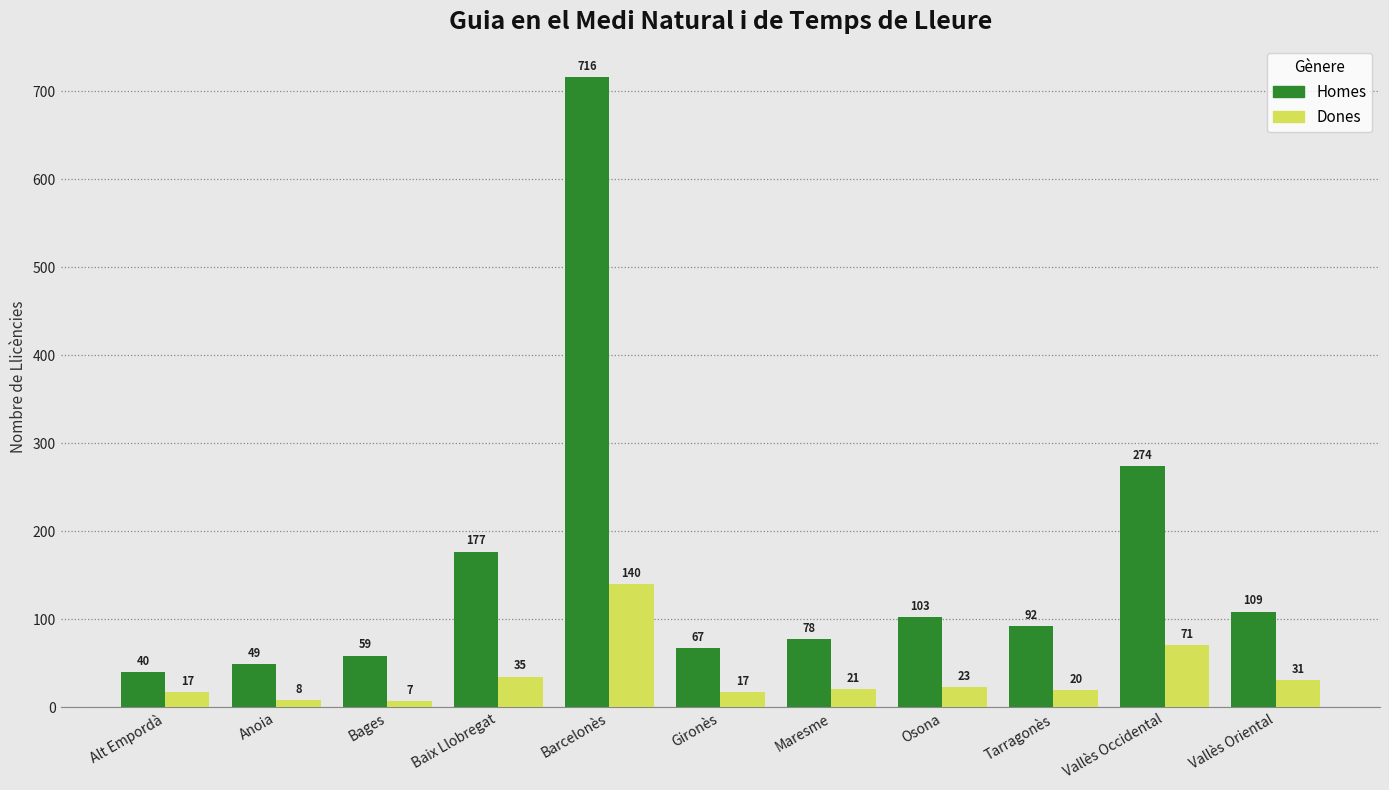

Is the value of Homes at Gironès greater than the value of Dones at Vallès Occidental?

No